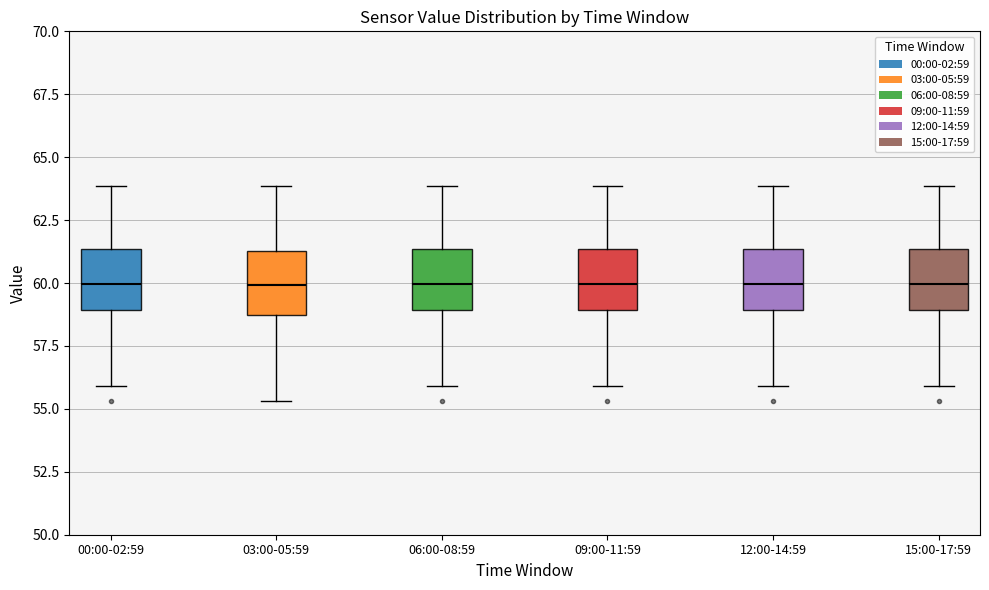

Reading left to right, transcribe this box plot: for each box, give where its median line is, the range the box spans, and where its two whiskers end, as read against the y-axis. The values are not printed on the chart, so give them approximately, as read against the axis.

00:00-02:59: median 60.0, box 59.0 to 61.5, whiskers 56.0 to 64.0
03:00-05:59: median 60.0, box 58.5 to 61.5, whiskers 55.5 to 64.0
06:00-08:59: median 60.0, box 59.0 to 61.5, whiskers 56.0 to 64.0
09:00-11:59: median 60.0, box 59.0 to 61.5, whiskers 56.0 to 64.0
12:00-14:59: median 60.0, box 59.0 to 61.5, whiskers 56.0 to 64.0
15:00-17:59: median 60.0, box 59.0 to 61.5, whiskers 56.0 to 64.0